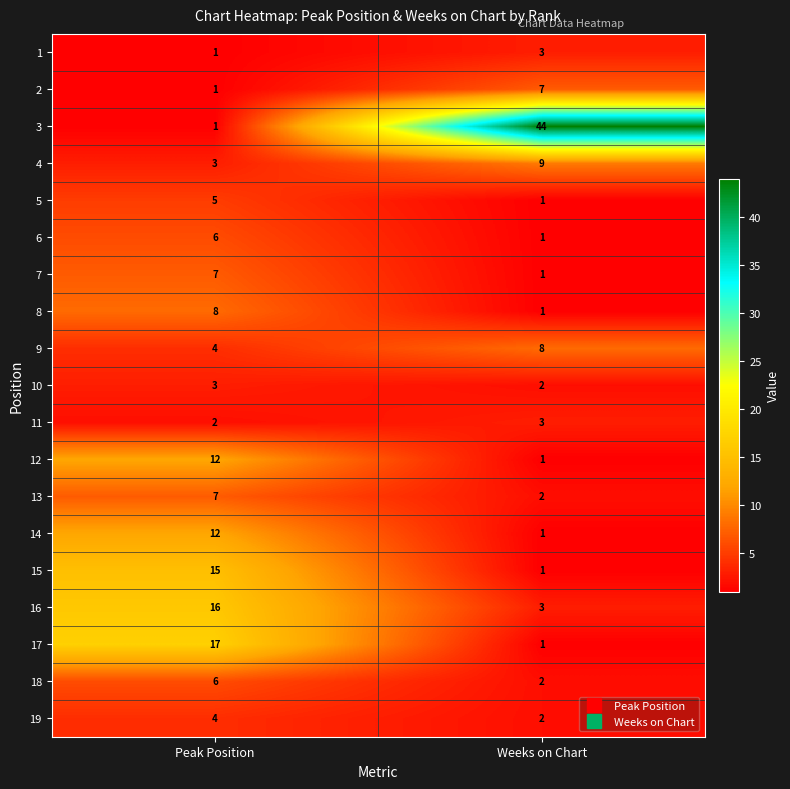

The 19 series shows 4 at Peak Position. True or false?

True